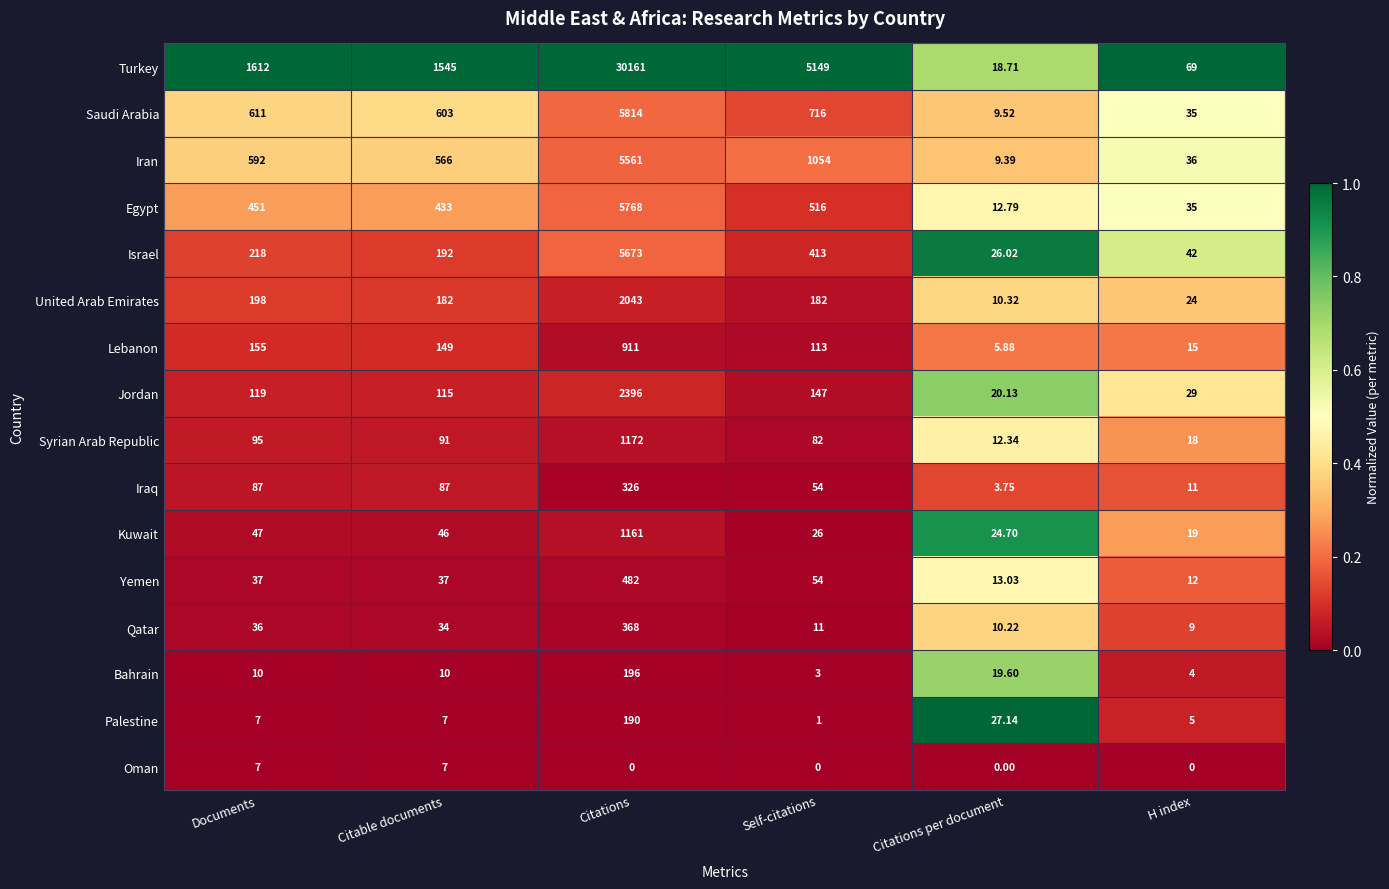

At which label does Kuwait first exceed 46?

Documents